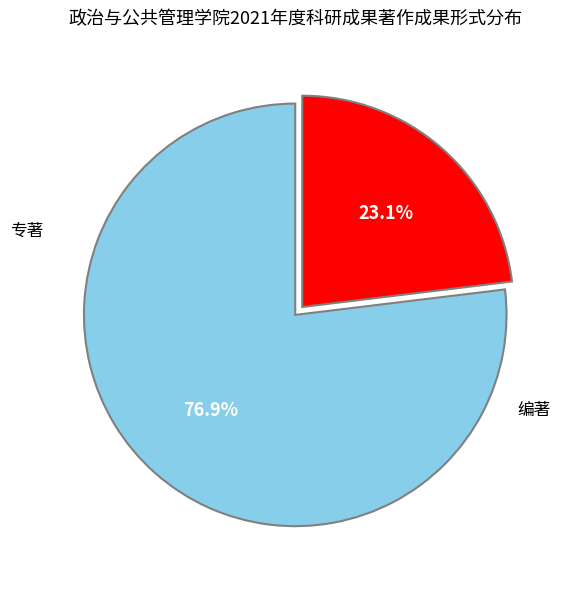

Does any single category account for the majority?

Yes